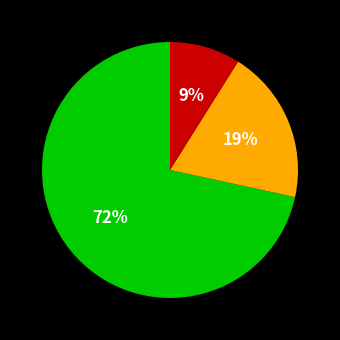

To the nearest percent, what is the average slice percentage?

33%